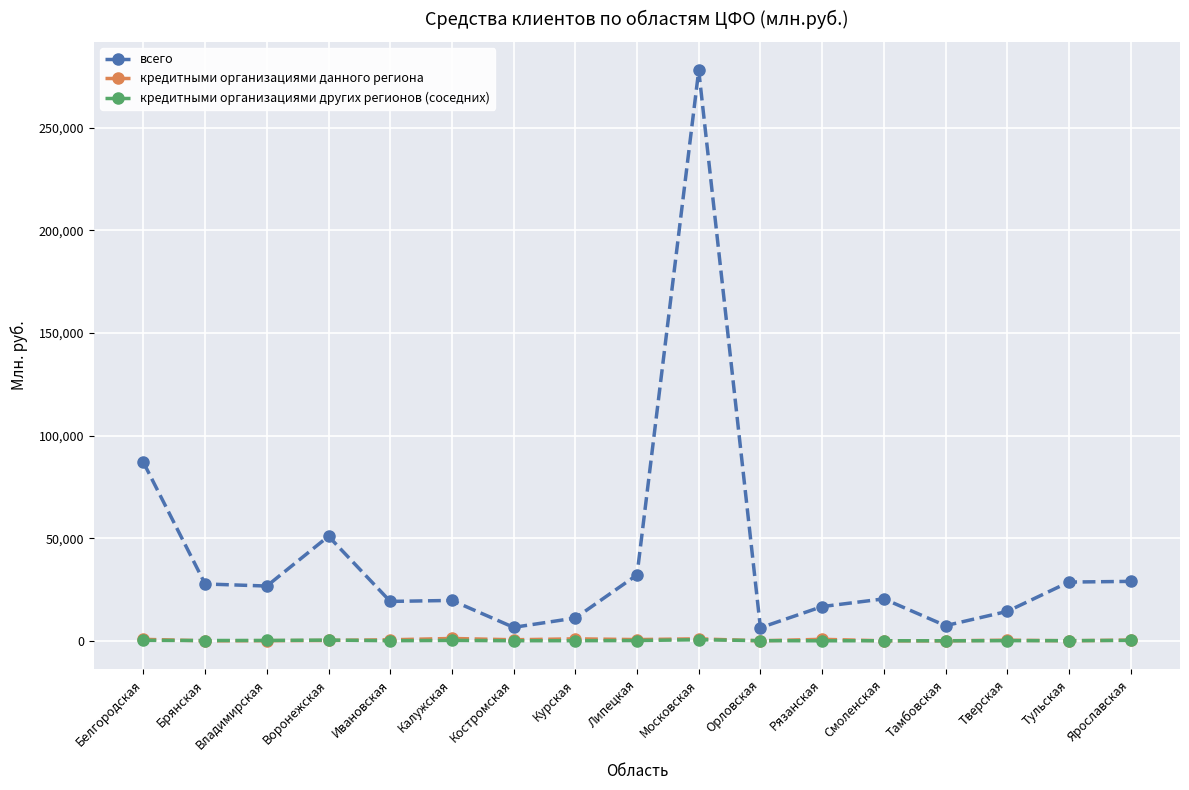

The value of кредитными организациями данного региона at Смоленская is 0. True or false?

True